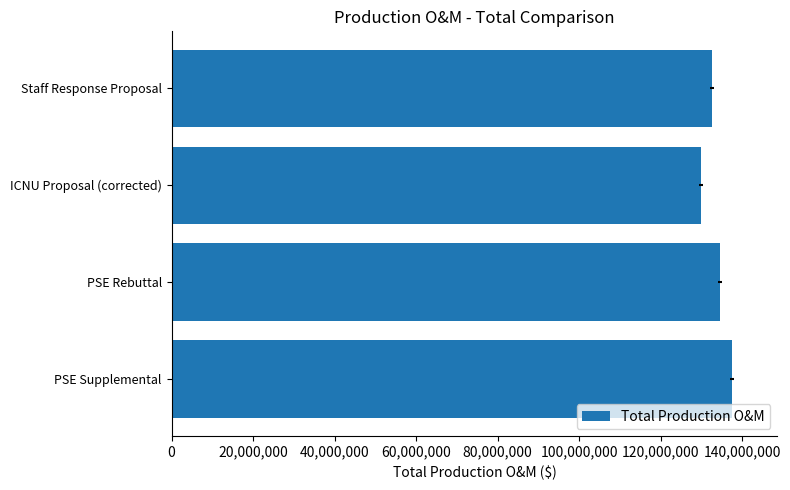

What is the difference between the second highest and second lowest values?

2130517.5